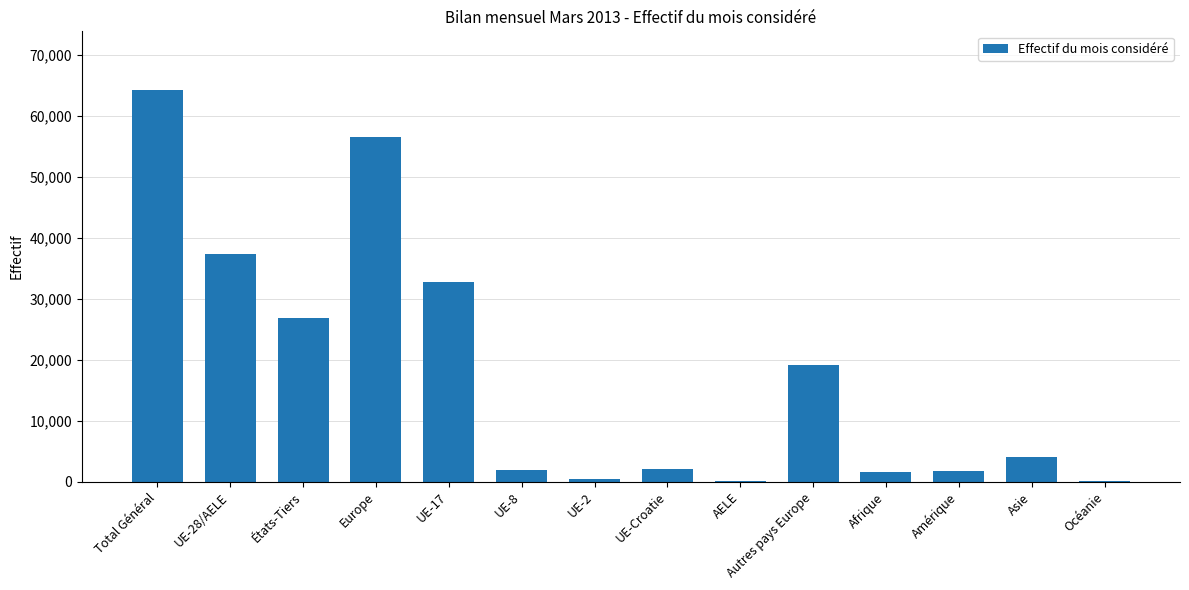

The chart shows a value of 26833 at États-Tiers. True or false?

True